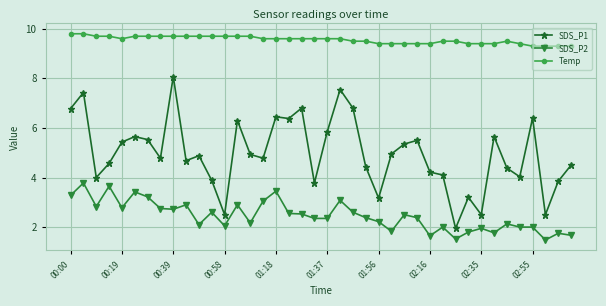

Which series has the largest total across all categories?

Temp